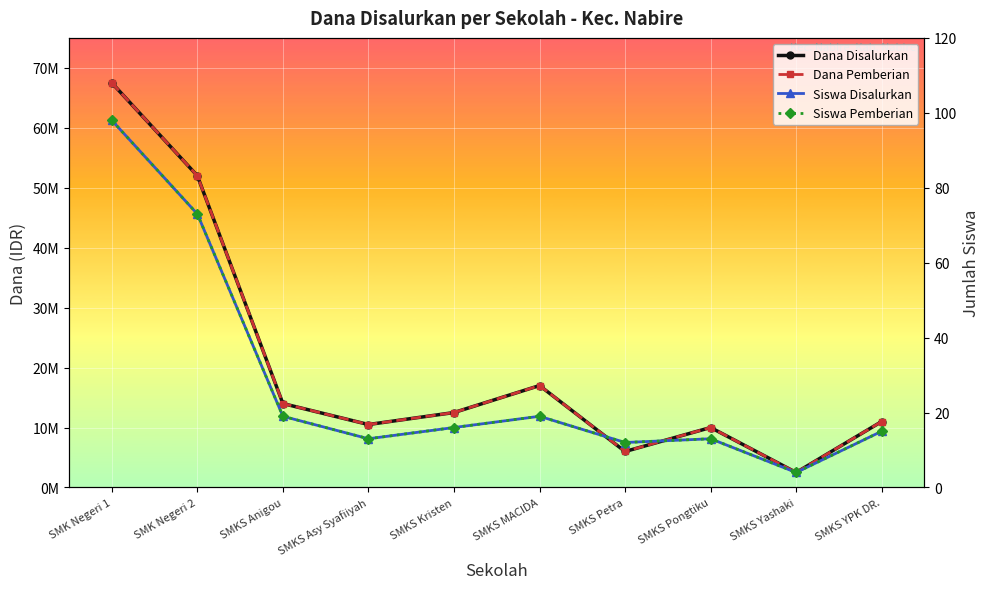

How many lines are shown in the chart?

4